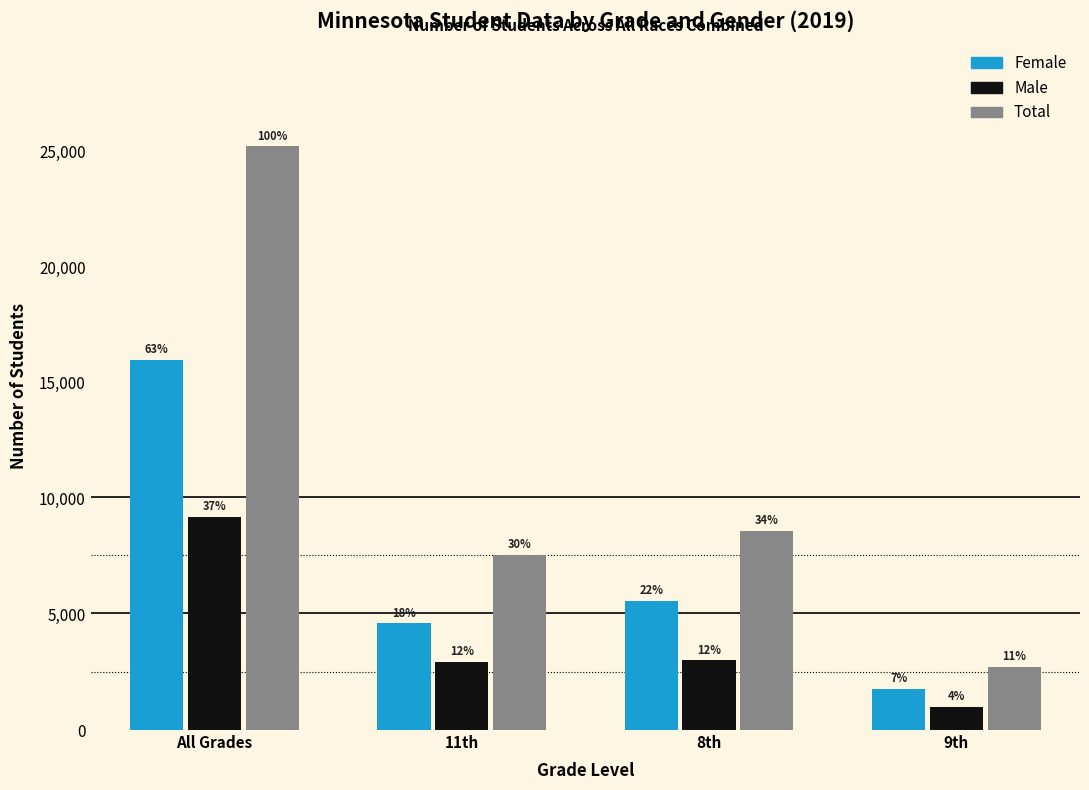

At which category is the sum across all series the highest?

All Grades